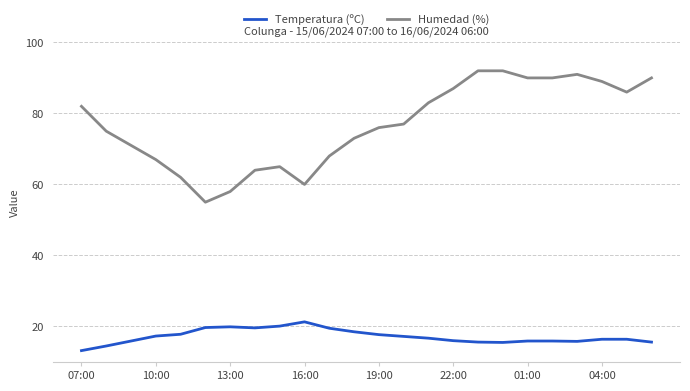

List the series in order of their peak value, highest first.

Humedad (%), Temperatura (ºC)